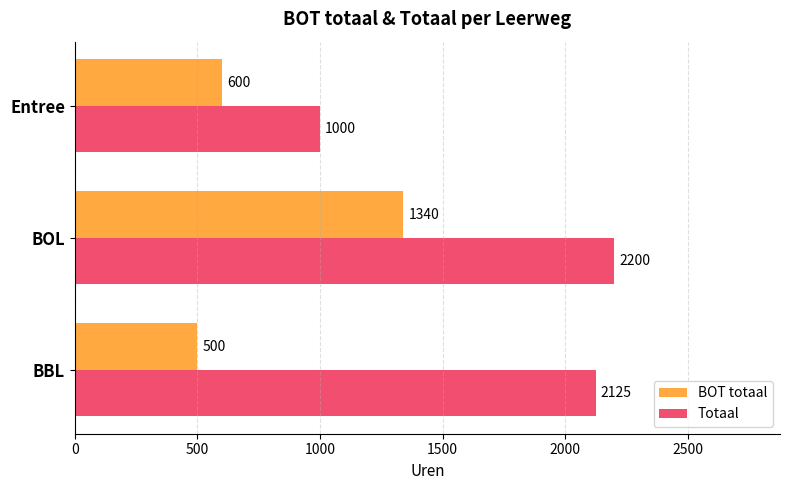

Which series has the largest range (max minus min)?

Totaal